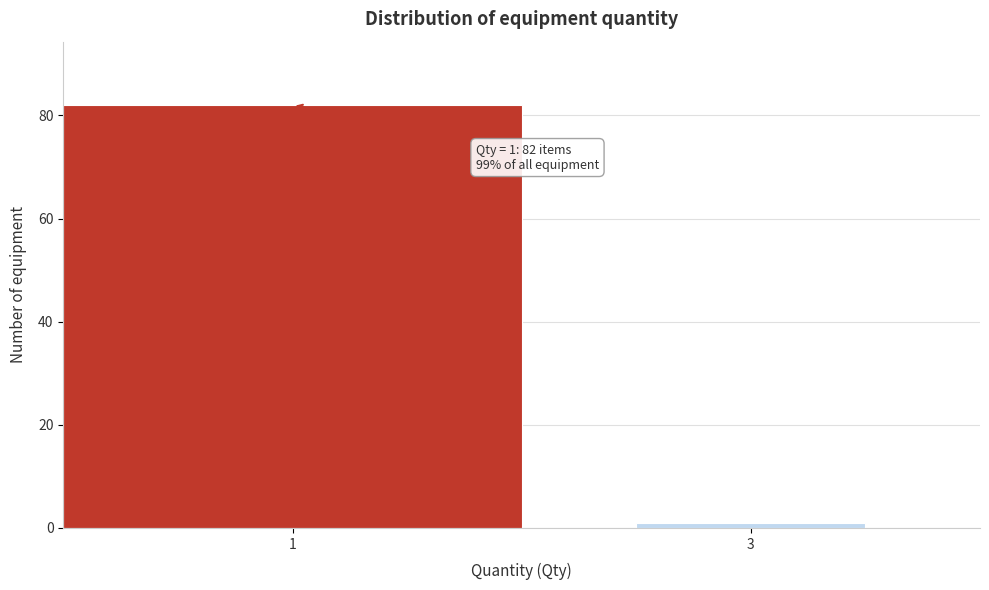

Reading right to left, transcribe all the data shown in this chart.

1	82